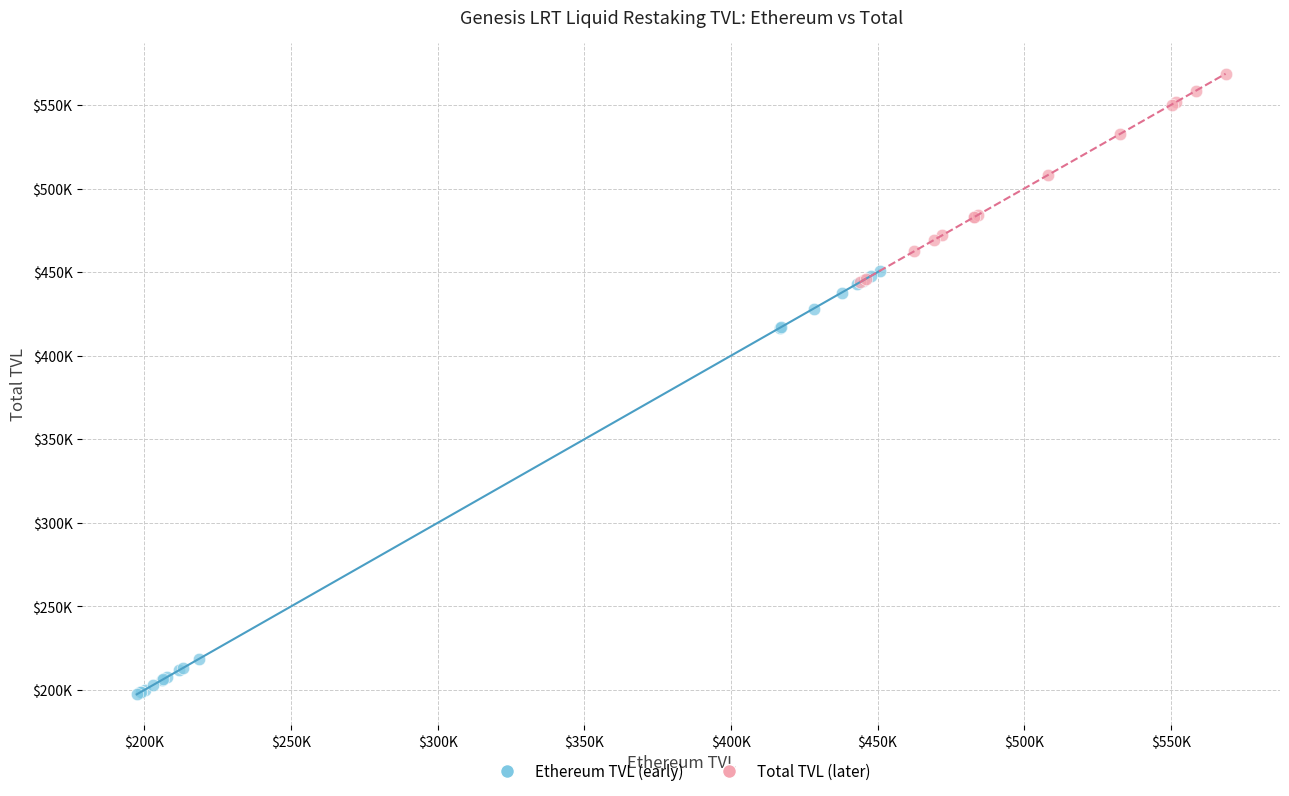

Which series contains the highest Y value?

Total TVL (later)